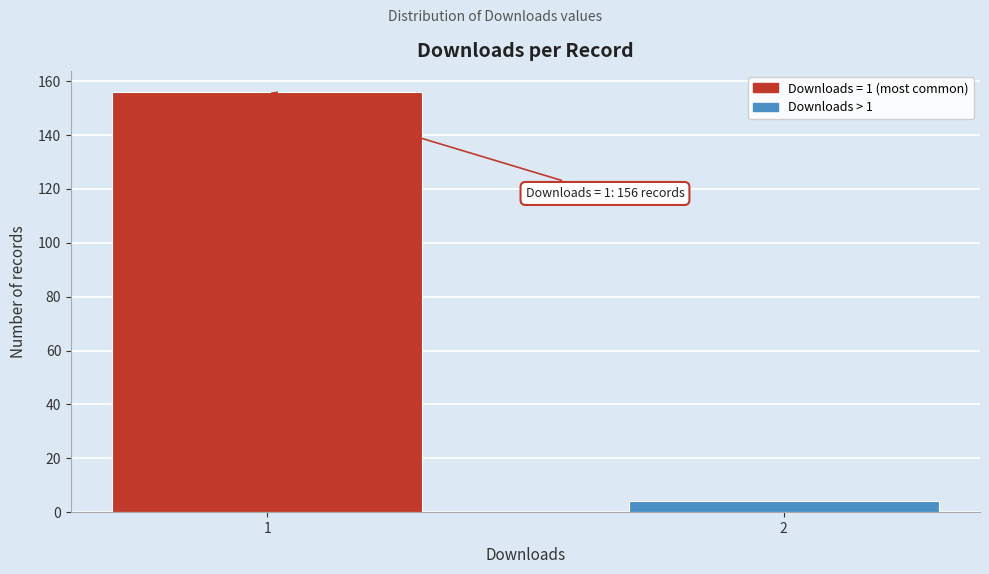

Reading left to right, what are all the values shown in this chart?

1=156	2=4